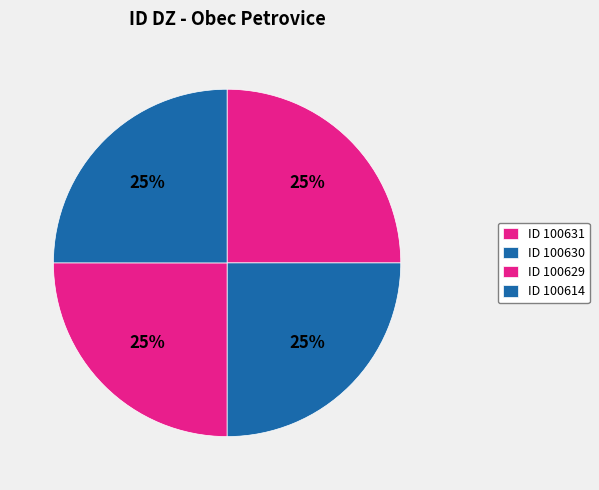

Rank the categories by value from highest to lowest.

100629, 100630, 100631, 100614